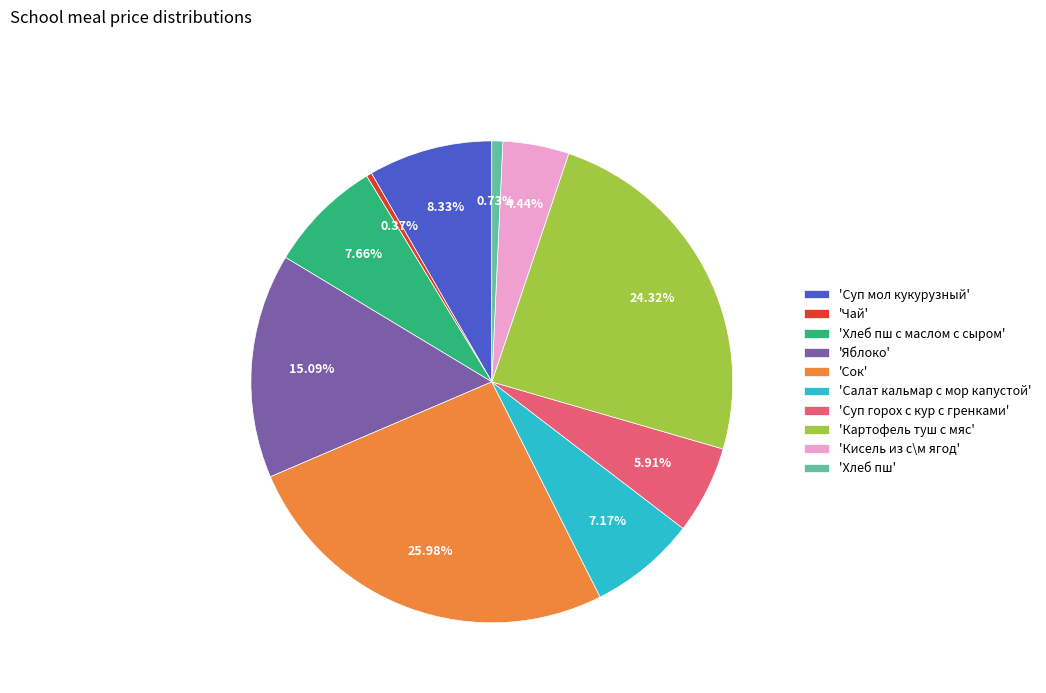

Count the number of slices in the pie.

10